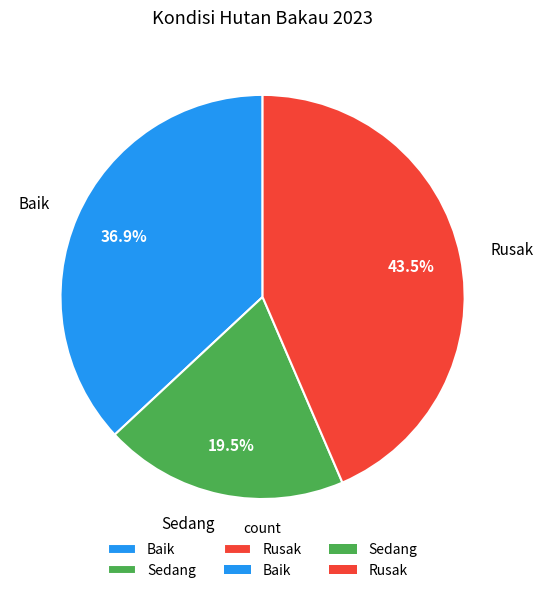

Does Baik represent more than half of the total?

No